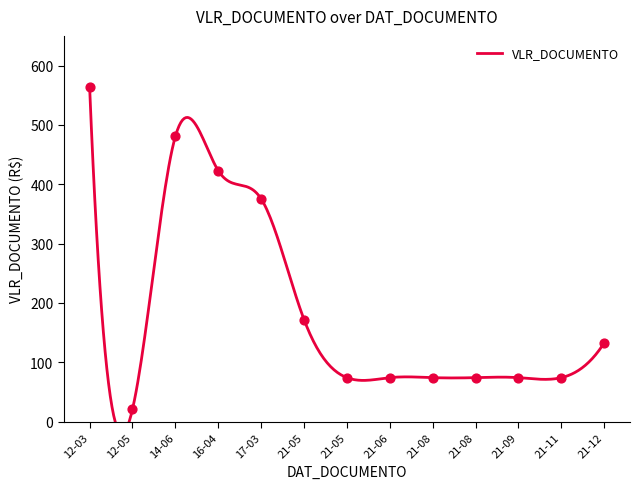

What is the ratio of the value at 21-06 to the value at 21-05?

1.0